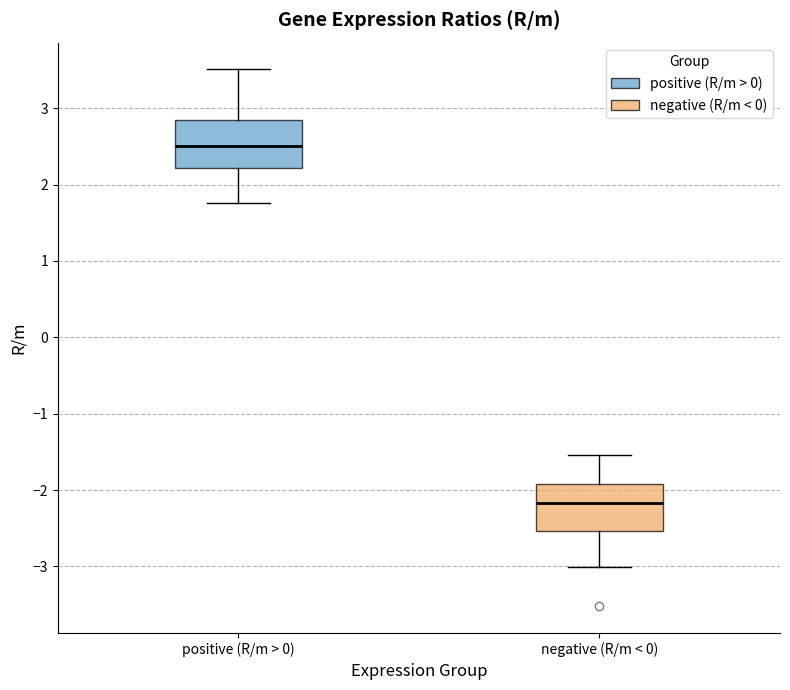

Where does the median line of the box for negative (R/m < 0) sit on the y-axis? The values are not printed on the chart, so give them approximately, as read against the axis.

-2.2